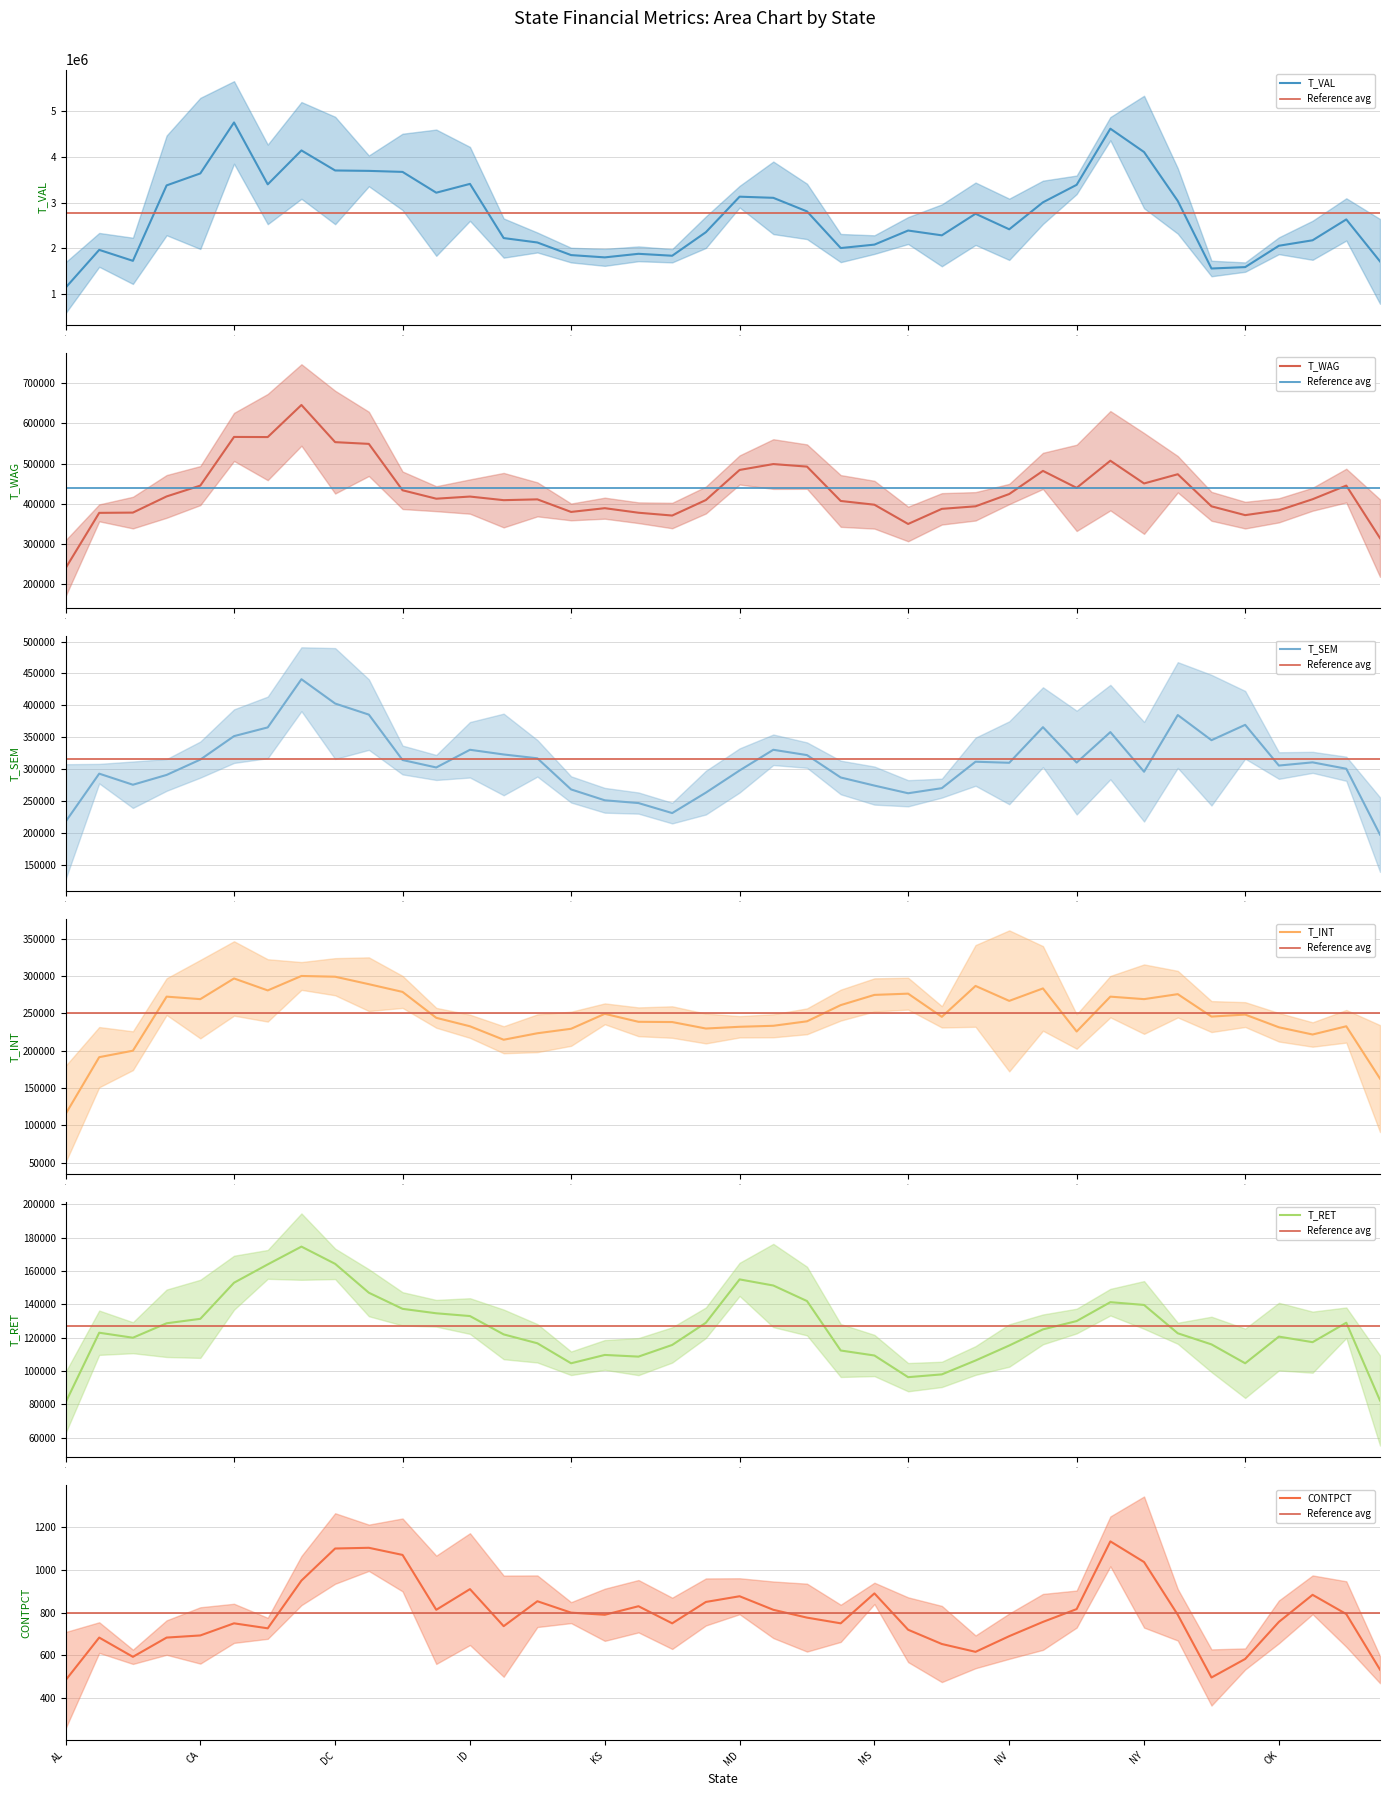

Does the chart display data point markers on the line(s)?

No